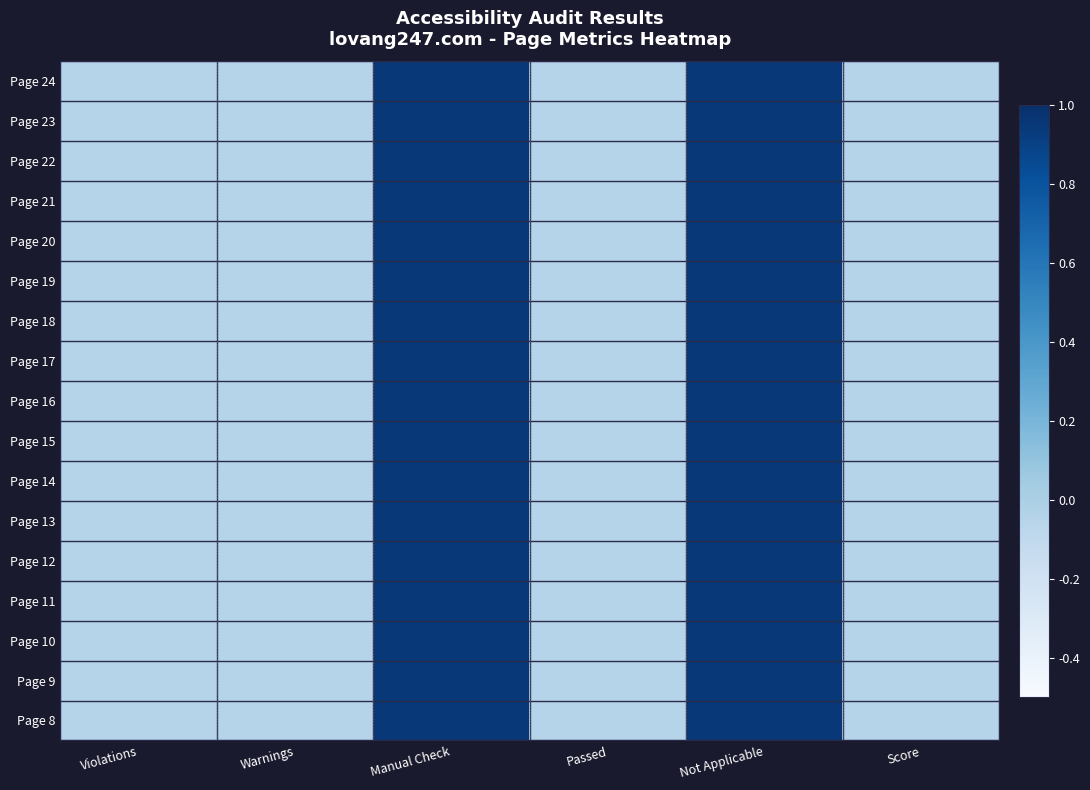

Between Warnings and Score, which is larger?

Warnings